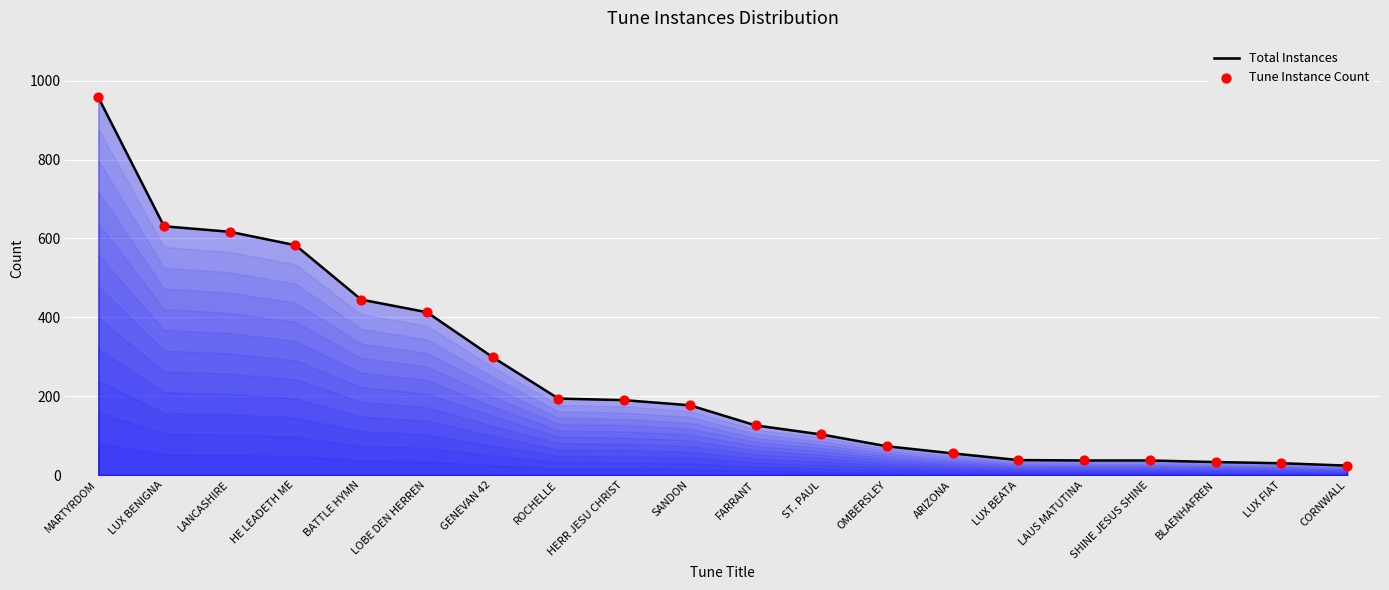

Where is the data nearest to the value 491?

BATTLE HYMN